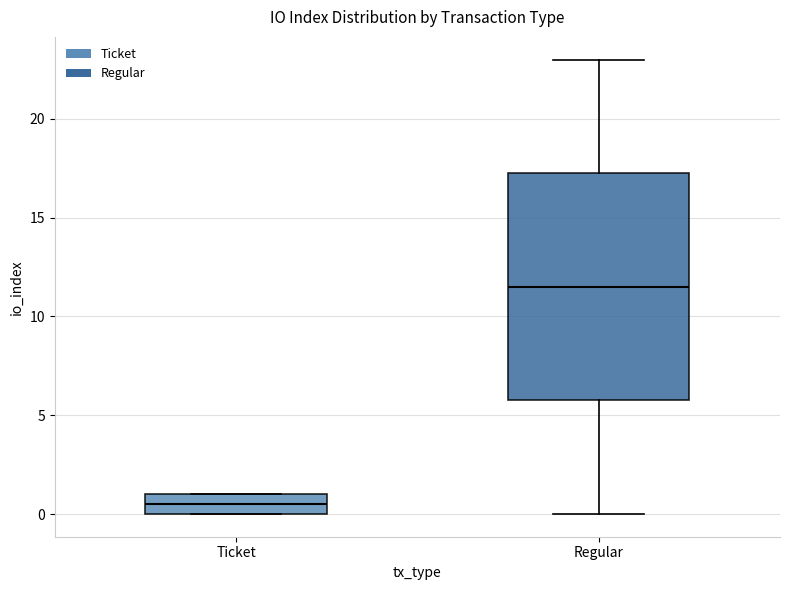

Reading left to right, transcribe this box plot: for each box, give where its median line is, the range the box spans, and where its two whiskers end, as read against the y-axis. The values are not printed on the chart, so give them approximately, as read against the axis.

Ticket: median 0.5, box 0.0 to 1.0, whiskers 0.0 to 1.0
Regular: median 11.5, box 6.0 to 17.5, whiskers 0.0 to 23.0